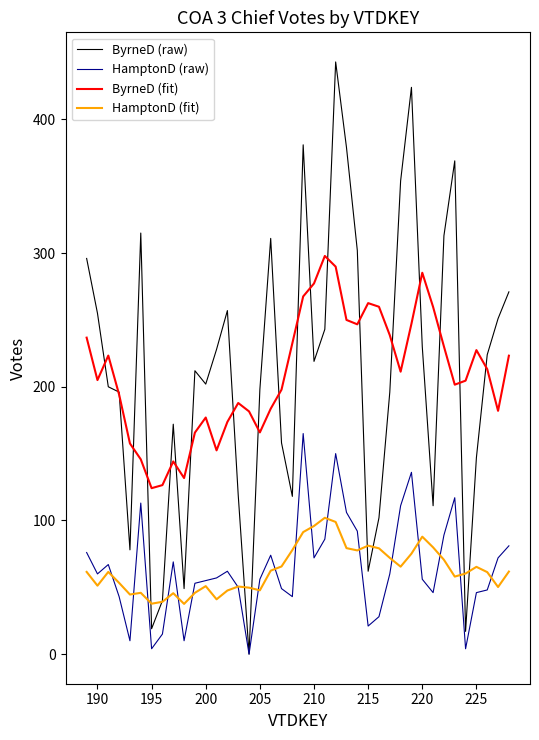

Which series has the widest spread of values?

ByrneD (raw)